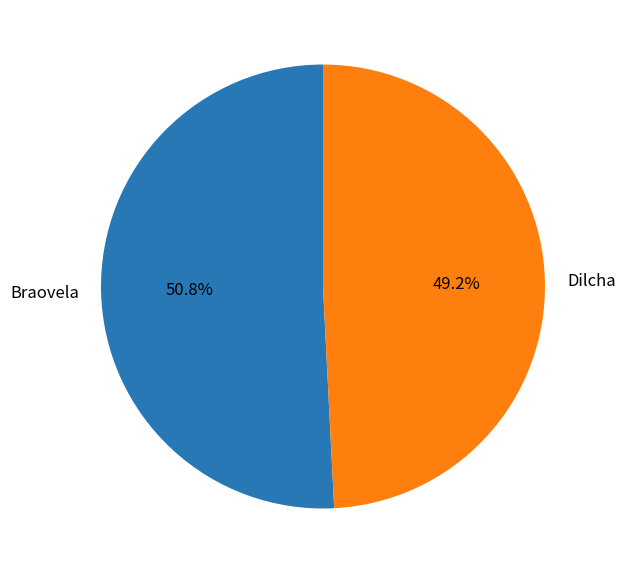

Is it true that Braovela is 42% of the pie?

False